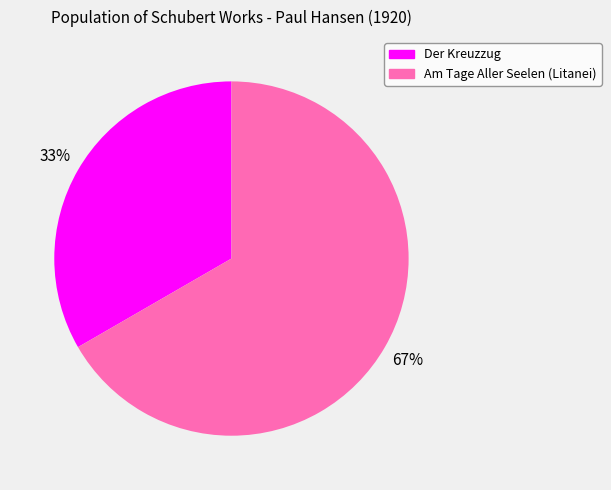

To the nearest percent, what is the combined percentage of Am Tage Aller Seelen (Litanei) and Der Kreuzzug?

100%